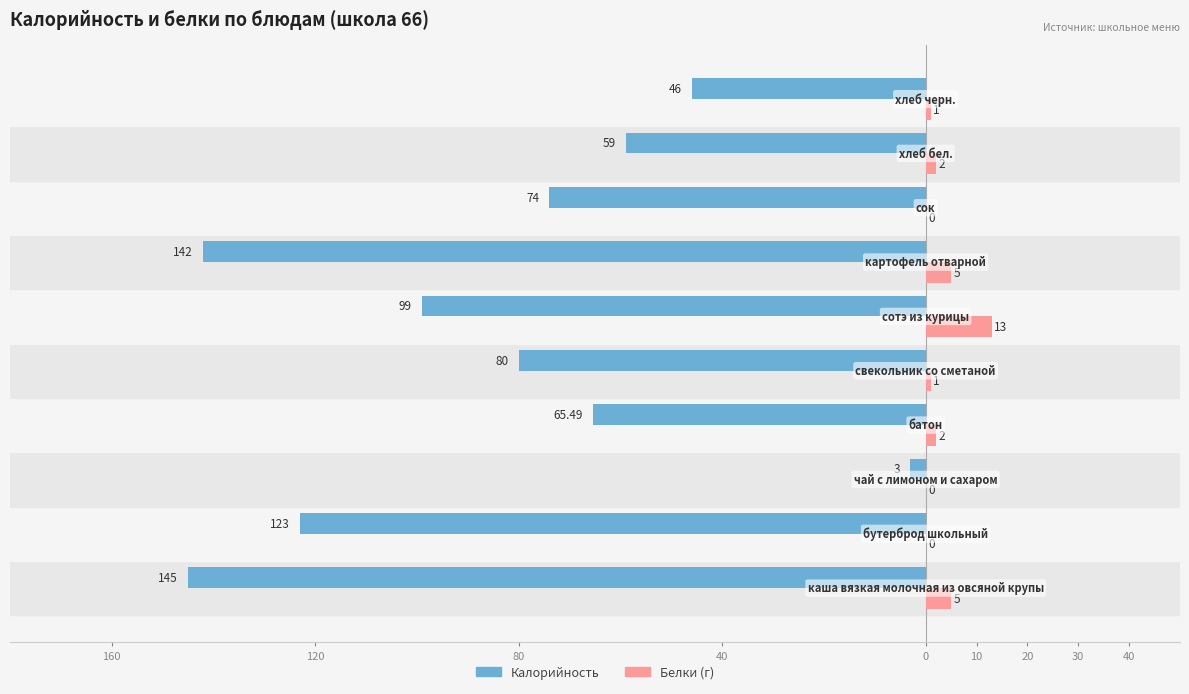

How many bars are there in each group?

2